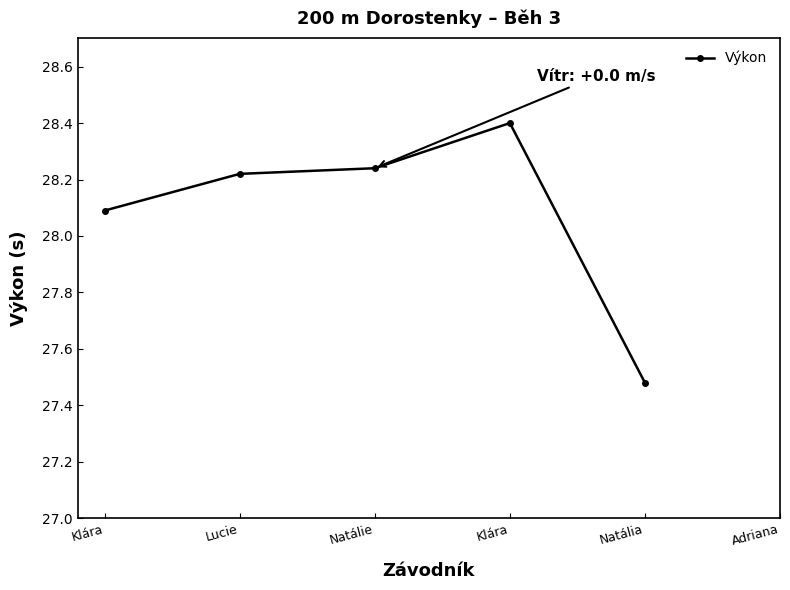

List the labels in order of value, smallest first.

Natália, Klára, Lucie, Natálie, Klára, Adriana